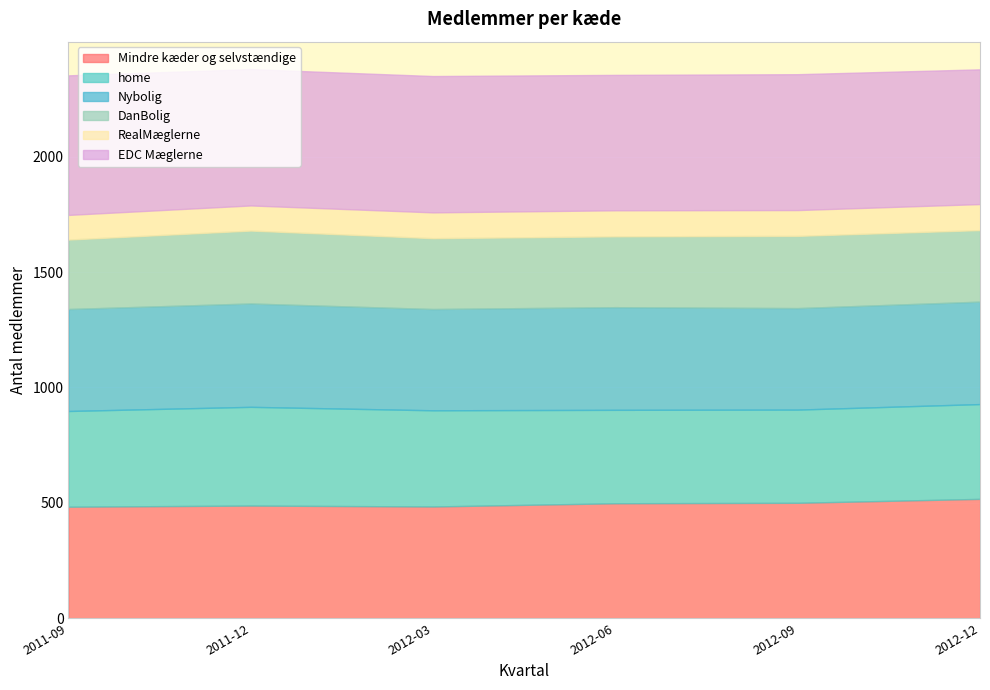

At which label does home first exceed 415?

2011-12